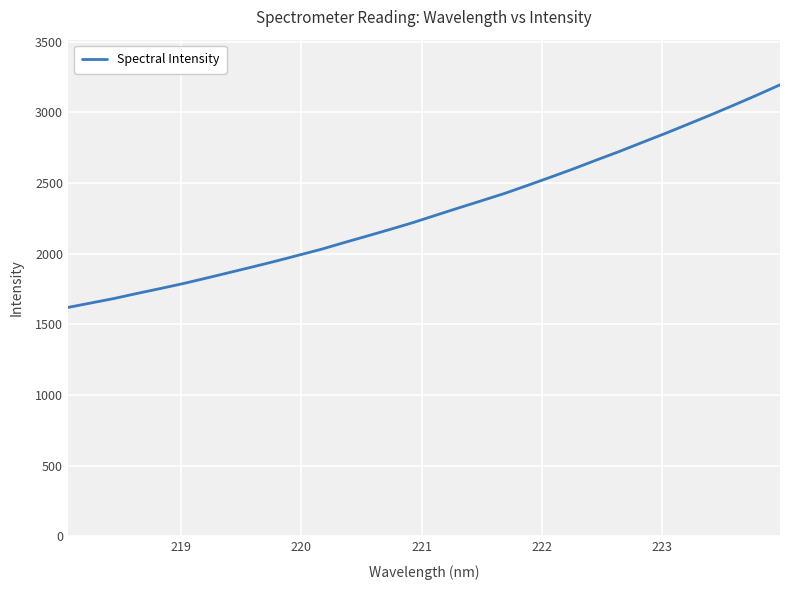

What is the greatest value displayed?

3194.4